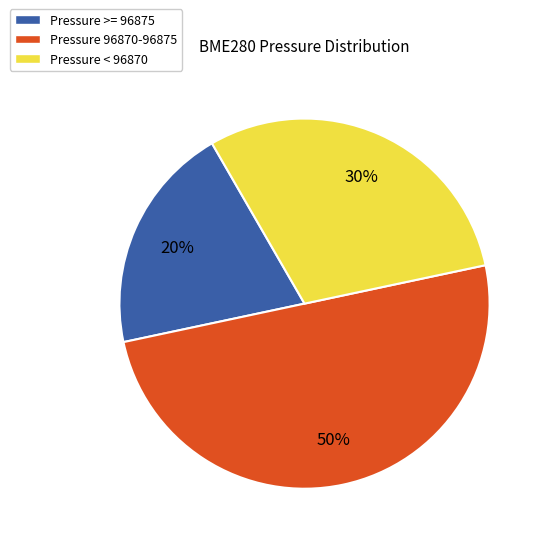

What is the ratio of the value at Pressure < 96870 to the value at Pressure 96870-96875?

0.6